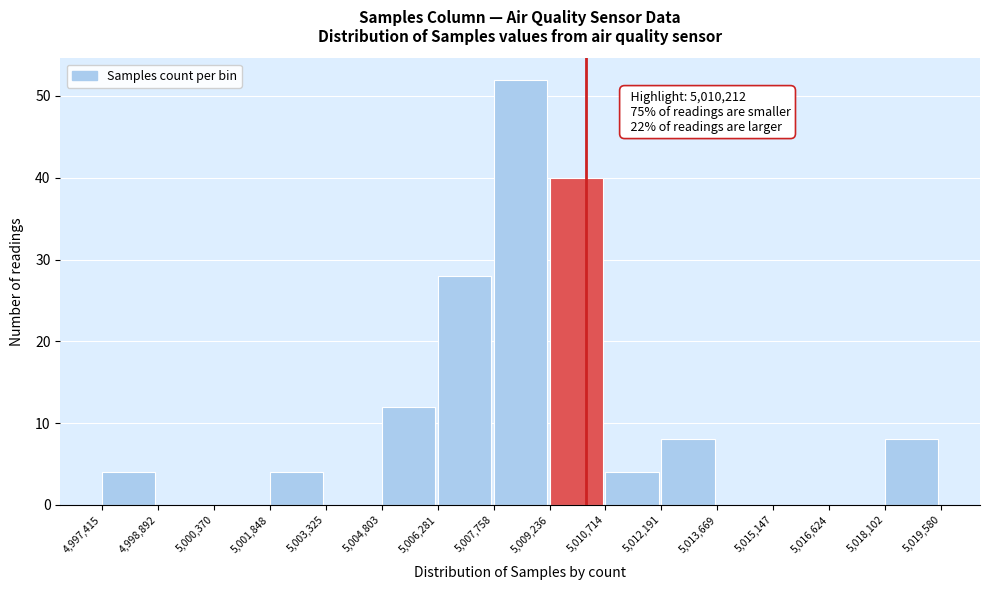

Which range on the x-axis has the tallest bar?

5,007,758 to 5,009,236